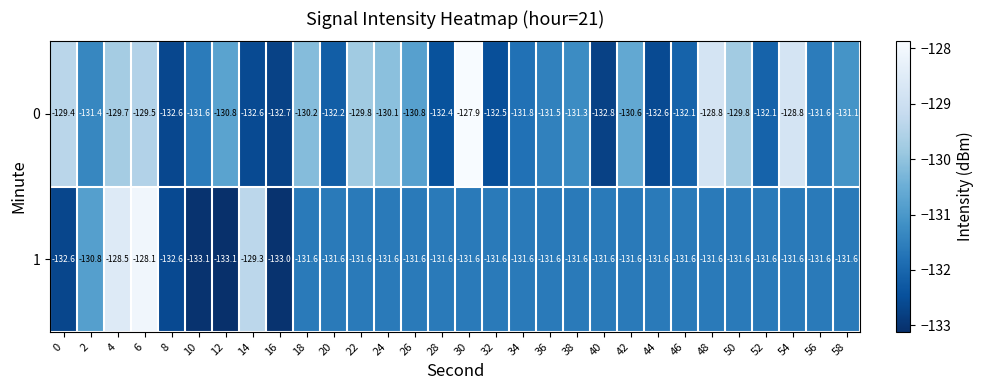

The 0 series shows -131.1 at 58. True or false?

True